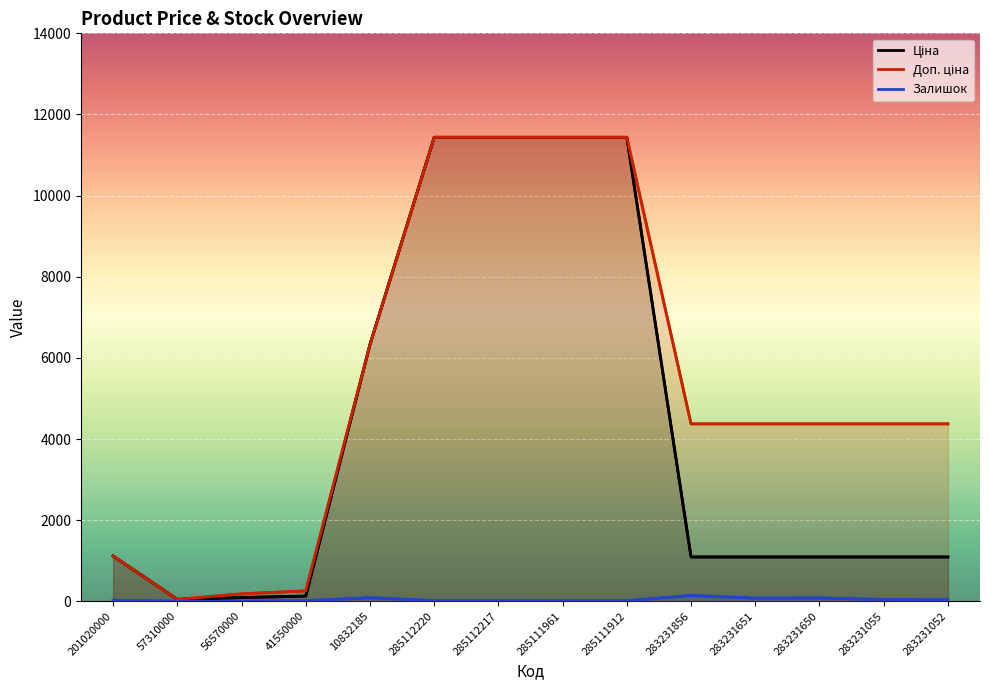

Reading left to right, transcribe all the data shown in this chart.

Ціна: 1115.5	47.8	91.9	128.8	6328.7	11436.8	11436.8	11436.8	11436.8	1093.5	1093.5	1093.5	1093.5	1093.5
Доп. ціна: 1115.5	47.8	183.8	257.6	6328.7	11436.8	11436.8	11436.8	11436.8	4374.2	4374.2	4374.2	4374.2	4374.2
Залишок: 26.0	0.0	0.0	15.0	87.0	17.0	17.0	15.0	14.0	143.0	78.0	81.0	44.0	37.0